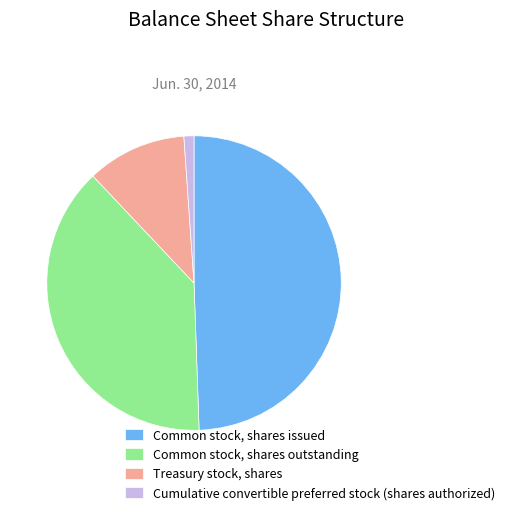

Is it true that Cumulative convertible preferred stock (shares authorized) is 11% of the pie?

False